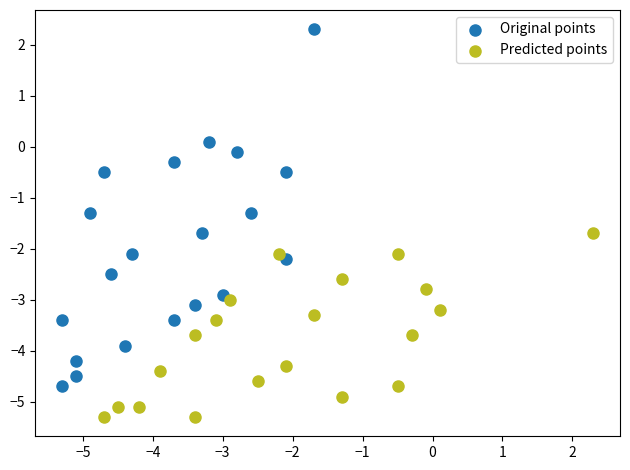

Which series contains the lowest Y value?

Predicted points